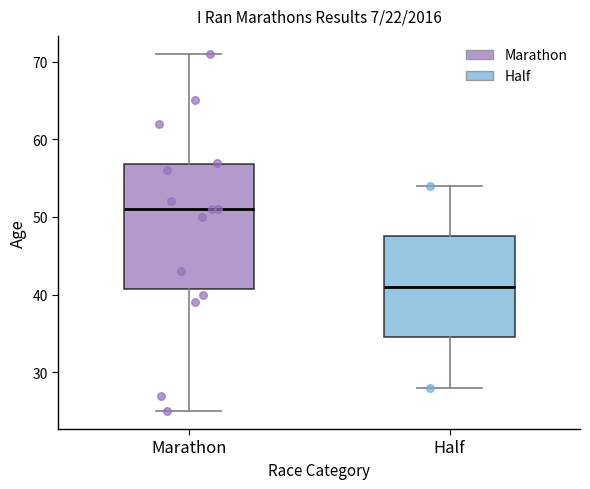

Where does the upper whisker of the box for Marathon end on the y-axis? The values are not printed on the chart, so give them approximately, as read against the axis.

71